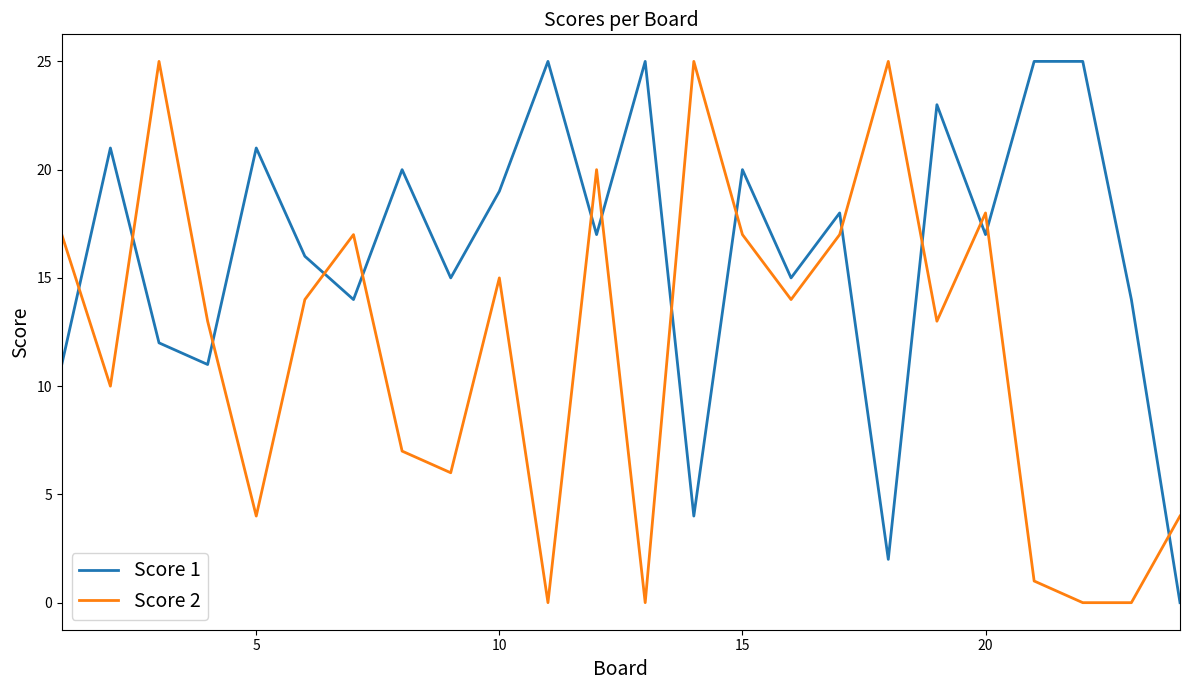

Which series has the largest total across all categories?

Score 1